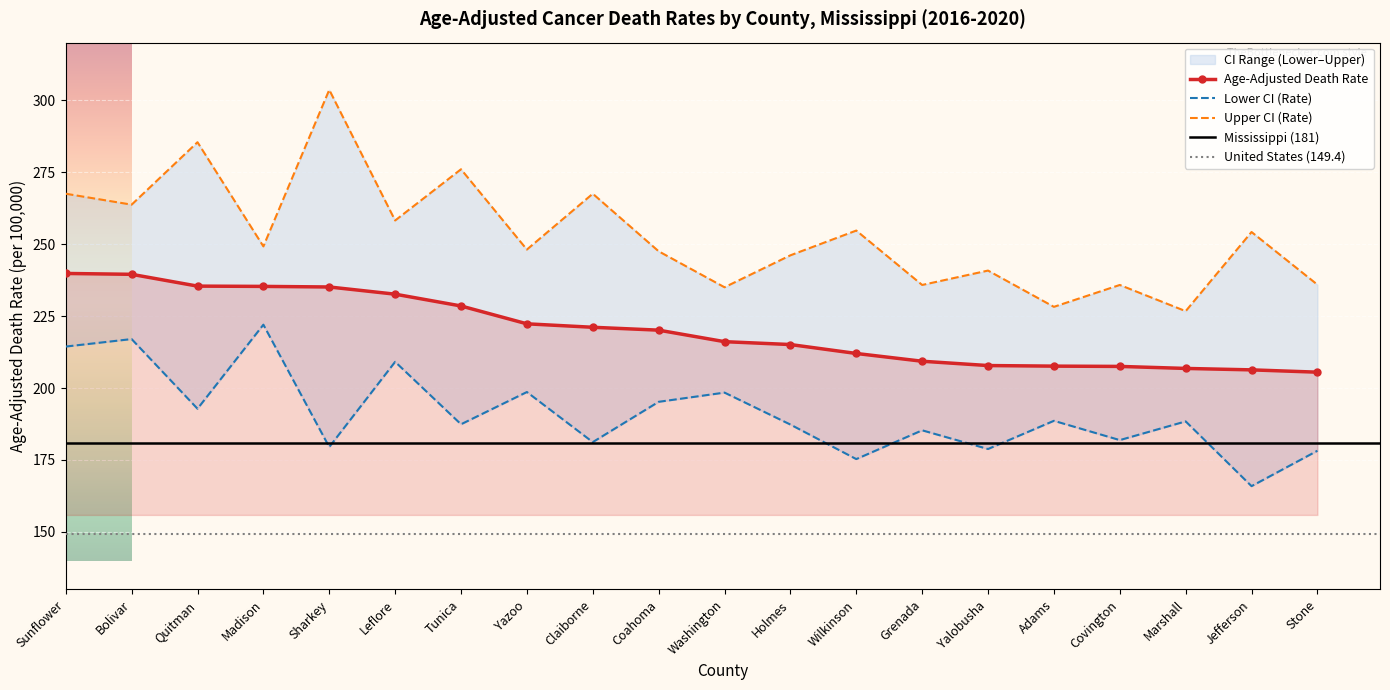

Reading left to right, what are all the values shown in this chart?

Age-Adjusted Death Rate: Sunflower=239.8	Bolivar=239.5	Quitman=235.4	Madison=235.3	Sharkey=235.1	Leflore=232.6	Tunica=228.5	Yazoo=222.3	Claiborne=221.1	Coahoma=220.1	Washington=216.1	Holmes=215.1	Wilkinson=212.0	Grenada=209.3	Yalobusha=207.8	Adams=207.6	Covington=207.5	Marshall=206.8	Jefferson=206.3	Stone=205.5
Lower CI (Rate): Sunflower=214.4	Bolivar=217.0	Quitman=192.8	Madison=222.0	Sharkey=179.5	Leflore=209.1	Tunica=187.4	Yazoo=198.6	Claiborne=181.2	Coahoma=195.2	Washington=198.4	Holmes=187.3	Wilkinson=175.3	Grenada=185.3	Yalobusha=178.8	Adams=188.6	Covington=181.9	Marshall=188.4	Jefferson=165.9	Stone=178.2
Upper CI (Rate): Sunflower=267.5	Bolivar=263.7	Quitman=285.4	Madison=249.2	Sharkey=303.6	Leflore=258.2	Tunica=276.0	Yazoo=248.1	Claiborne=267.5	Coahoma=247.5	Washington=235.0	Holmes=246.1	Wilkinson=254.7	Grenada=235.8	Yalobusha=240.8	Adams=228.2	Covington=235.8	Marshall=226.7	Jefferson=254.2	Stone=235.9